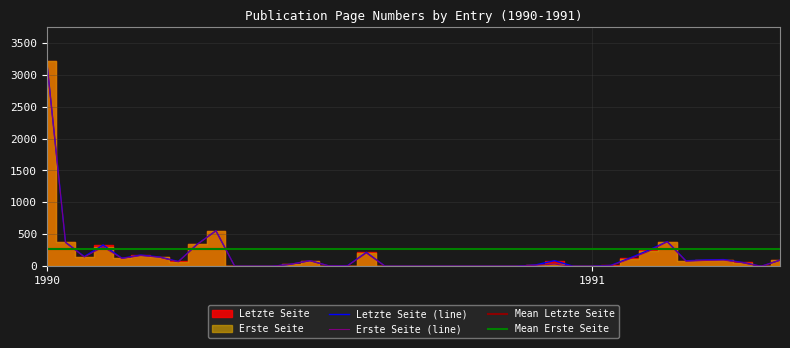

True or false: Letzte Seite and Erste Seite intersect in this chart.

False